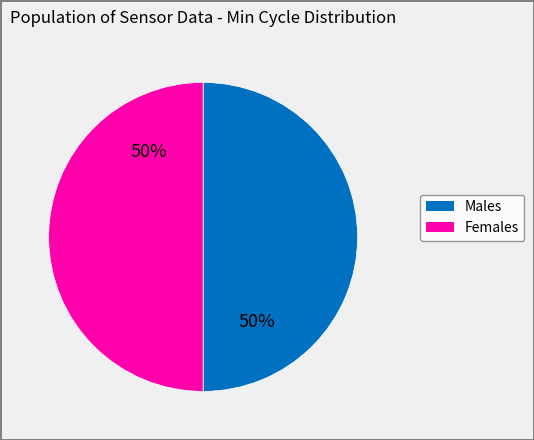

To the nearest percent, what is the average slice percentage?

50%